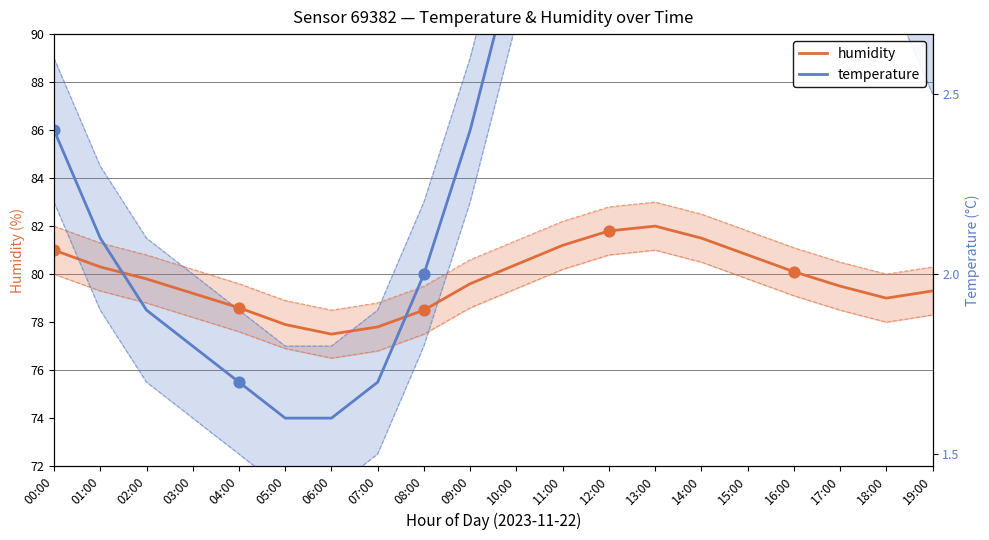

What are all the series names shown in the legend?

humidity, temperature